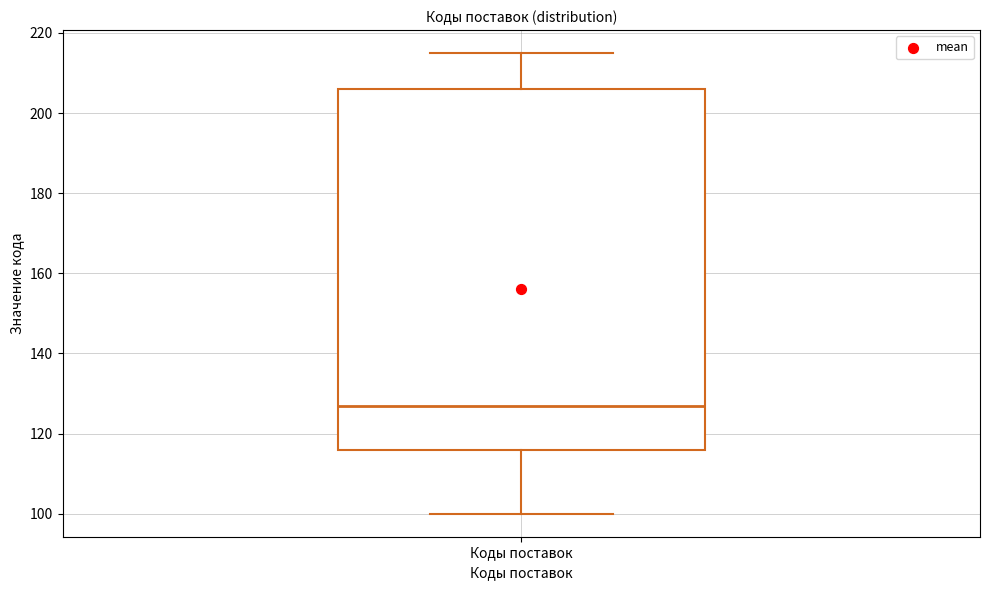

Read this box plot against the y-axis: the position of the median line, the range covered by the box, and the ends of both whiskers. The values are not printed on the chart, so give them approximately, as read against the axis.

median 128, box 116 to 206, whiskers 100 to 216